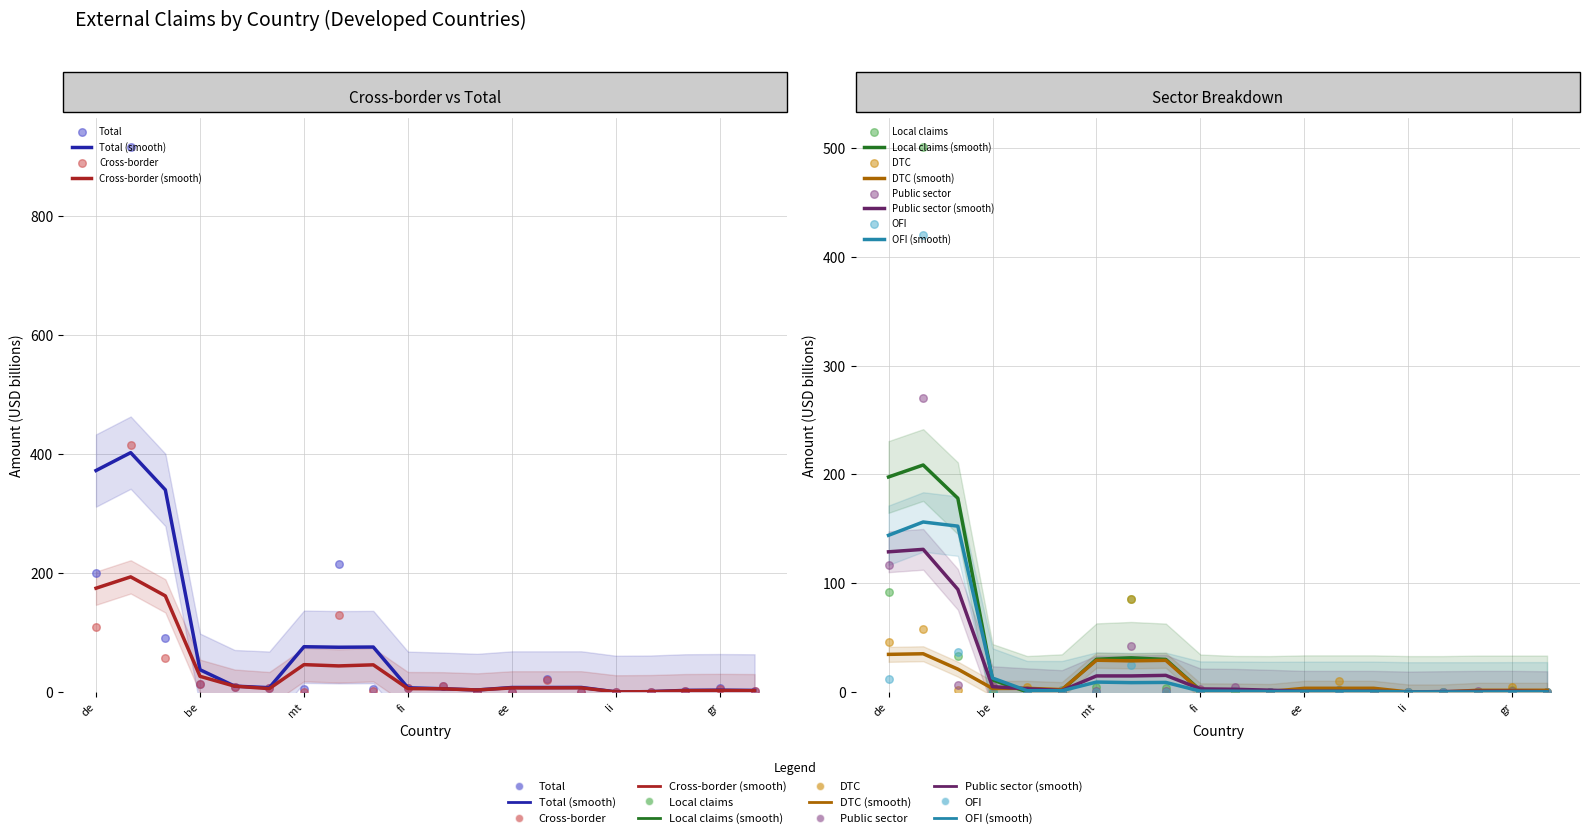

Which series contains the lowest Y value?

Public sector